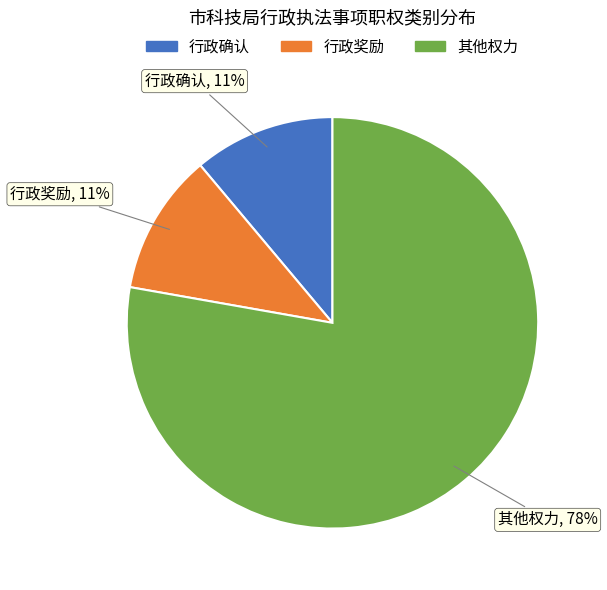

Is there a majority slice in this chart?

Yes